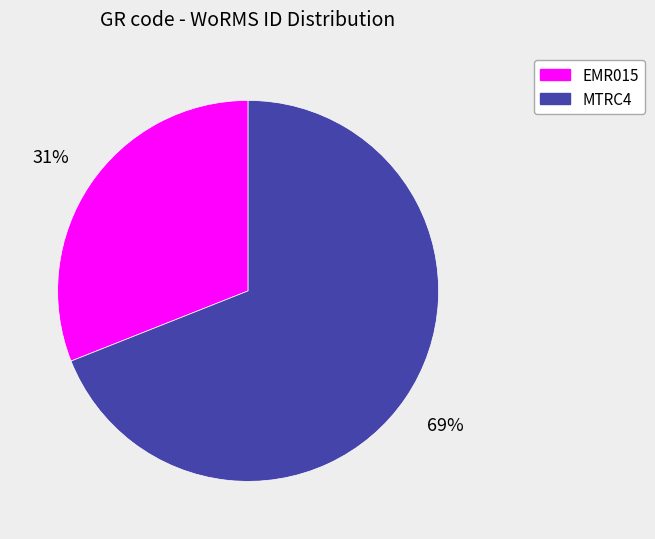

What is the largest slice in the pie chart?

MTRC4